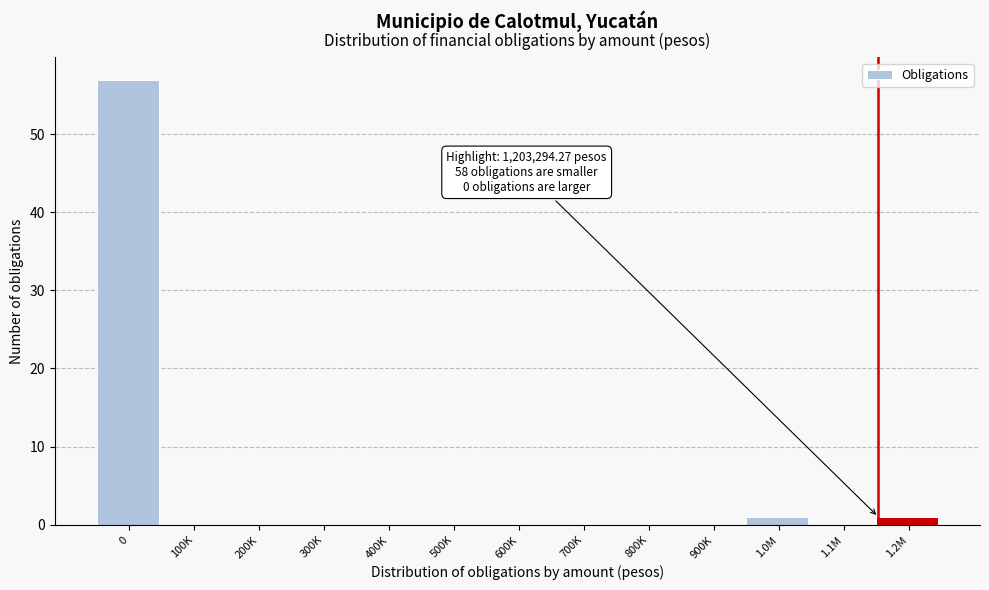

Reading right to left, what are all the values shown in this chart?

1.2M=1	1.1M=0	1.0M=1	900K=0	800K=0	700K=0	600K=0	500K=0	400K=0	300K=0	200K=0	100K=0	0=57